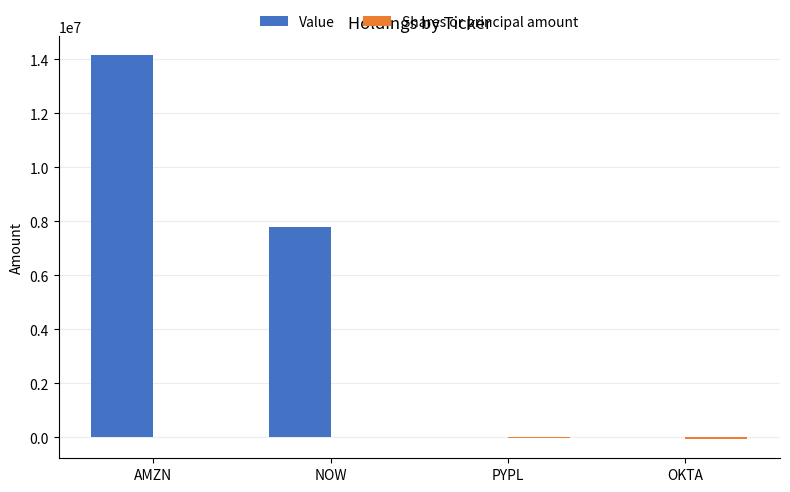

Where is Value nearest to the value 7078000?

NOW